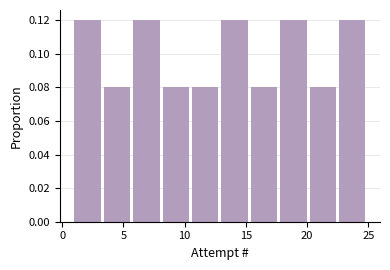

Reading left to right, list every bar in this chart as the range it spans on the x-axis followed by its height. Neither the bar edges nor the heights are printed on the chart, so give them approximately, as read against the axes.

1.0 to 3.4: 0.12
3.4 to 5.8: 0.08
5.8 to 8.2: 0.12
8.2 to 10.6: 0.08
10.6 to 13.0: 0.08
13.0 to 15.4: 0.12
15.4 to 17.8: 0.08
17.8 to 20.2: 0.12
20.2 to 22.6: 0.08
22.6 to 25.0: 0.12